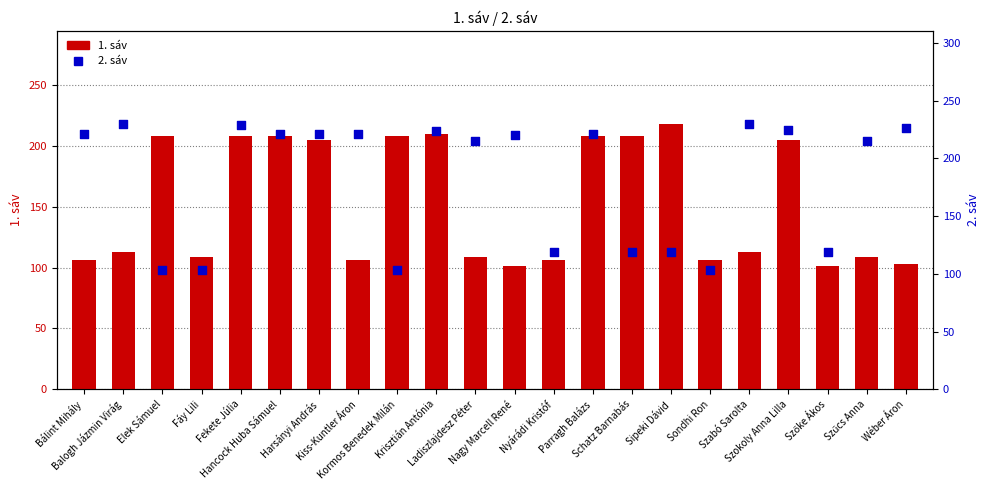

Which series has the widest spread of Y values?

2. sáv